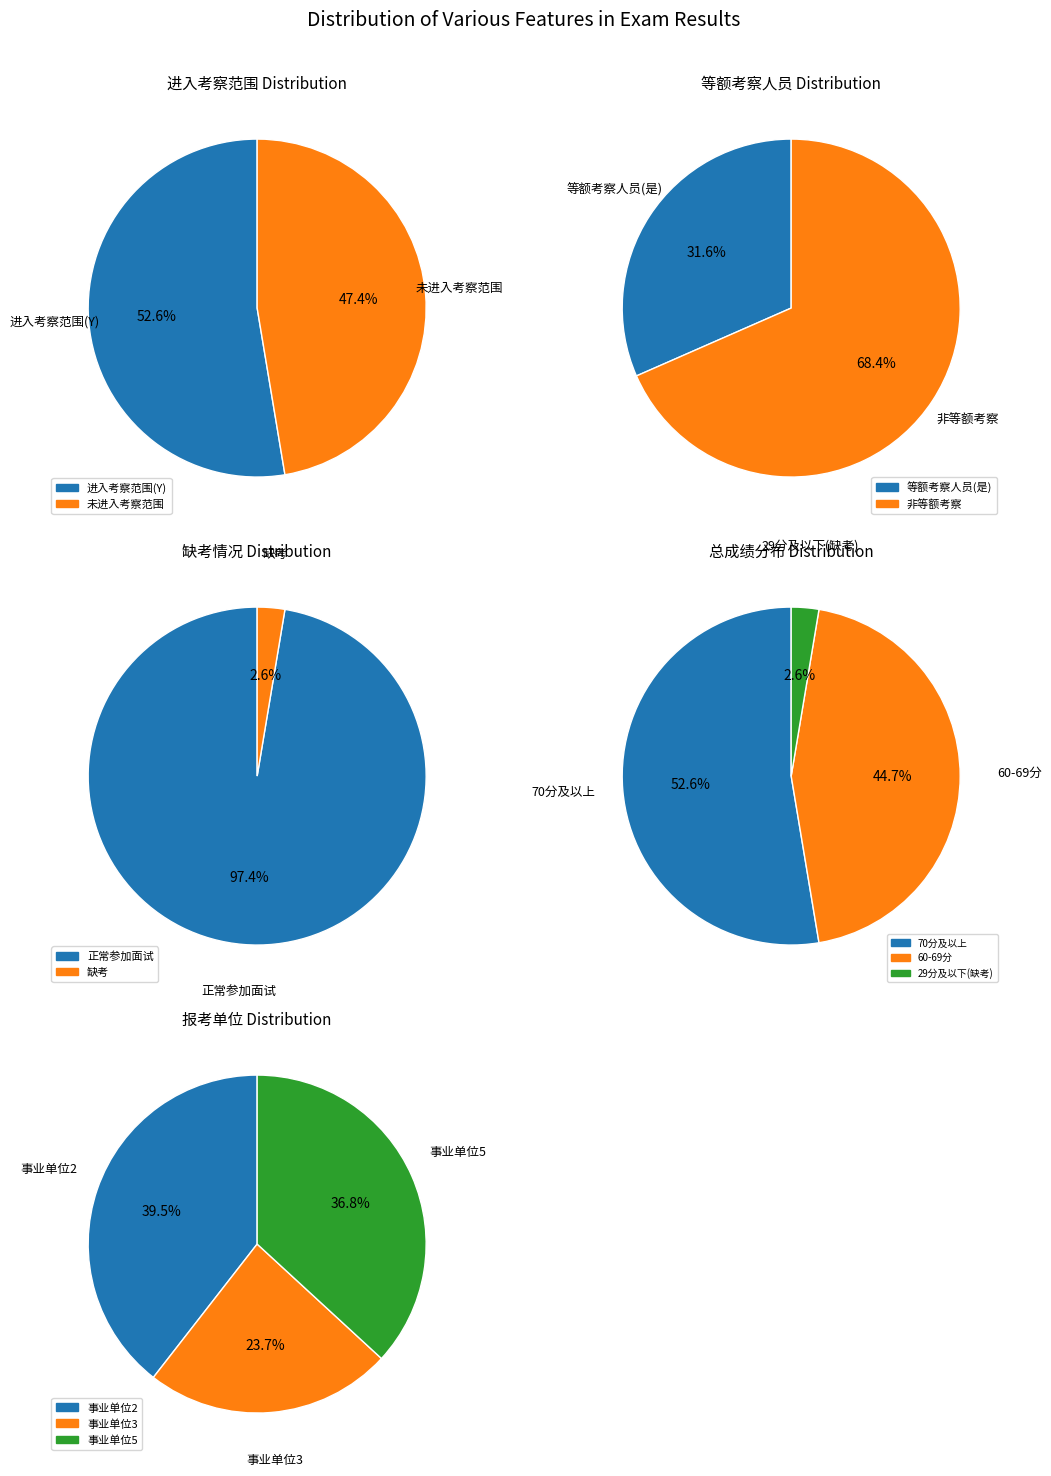

Between 0 and 1, which series saw the biggest shift?

事业单位2